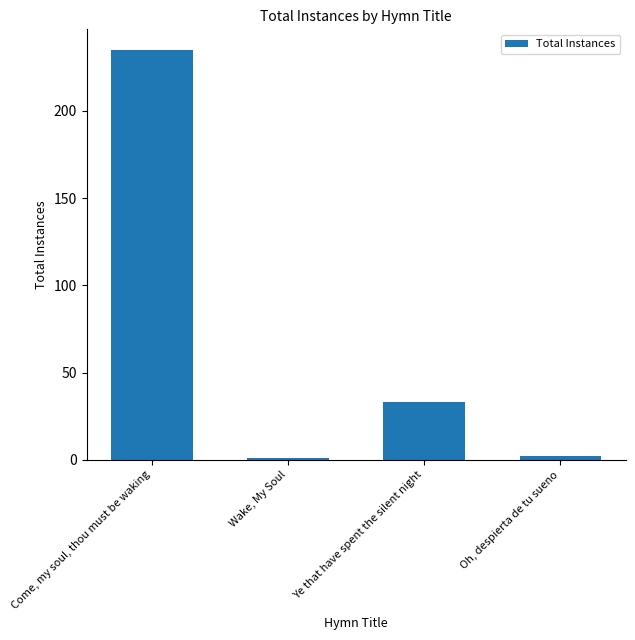

List the labels in order of value, largest first.

Come, my soul, thou must be waking, Ye that have spent the silent night, Oh, despierta de tu sueno, Wake, My Soul